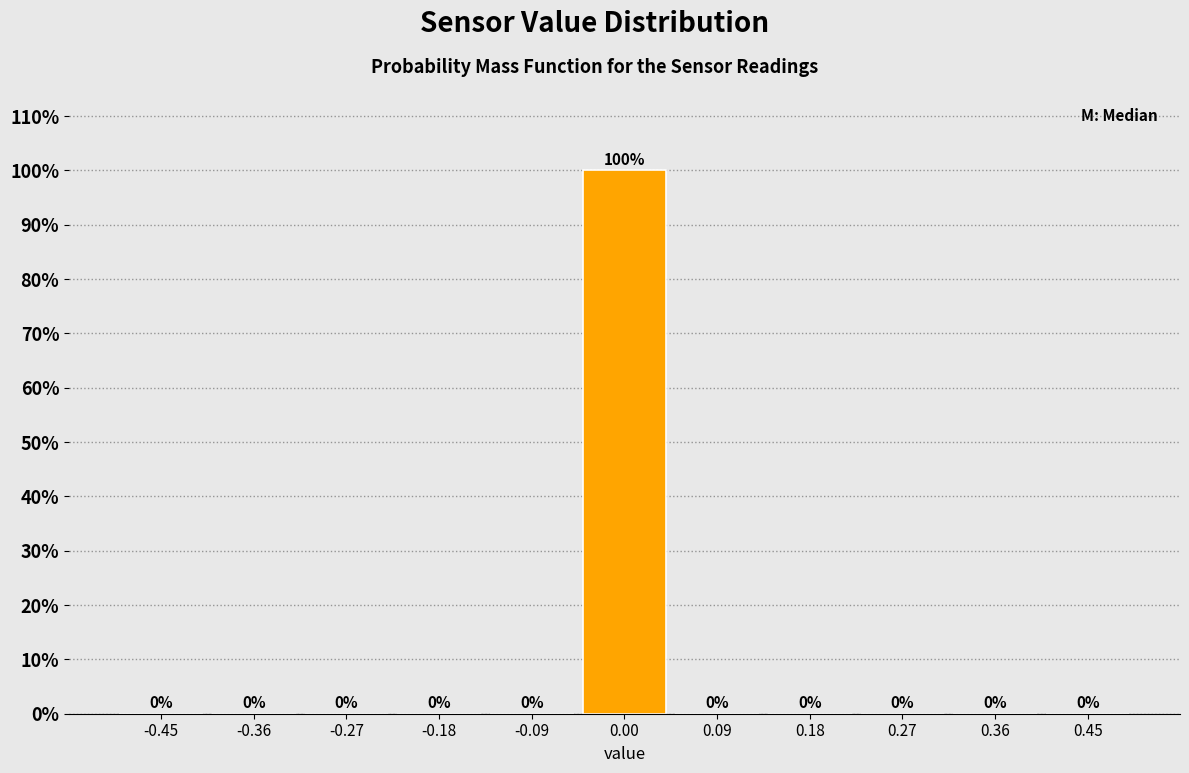

What is the height of the bar covering -0.05 to 0.05 on the x-axis? The bar edges are not printed on the chart, so give them approximately, as read against the axis.

100